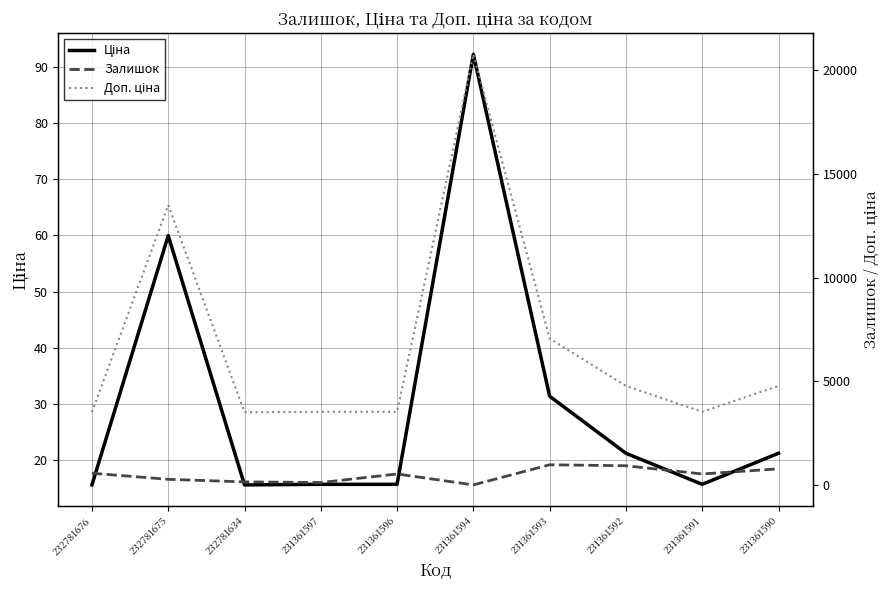

Is the value of Доп. ціна at 231361593 greater than the value of Ціна at 231361592?

Yes